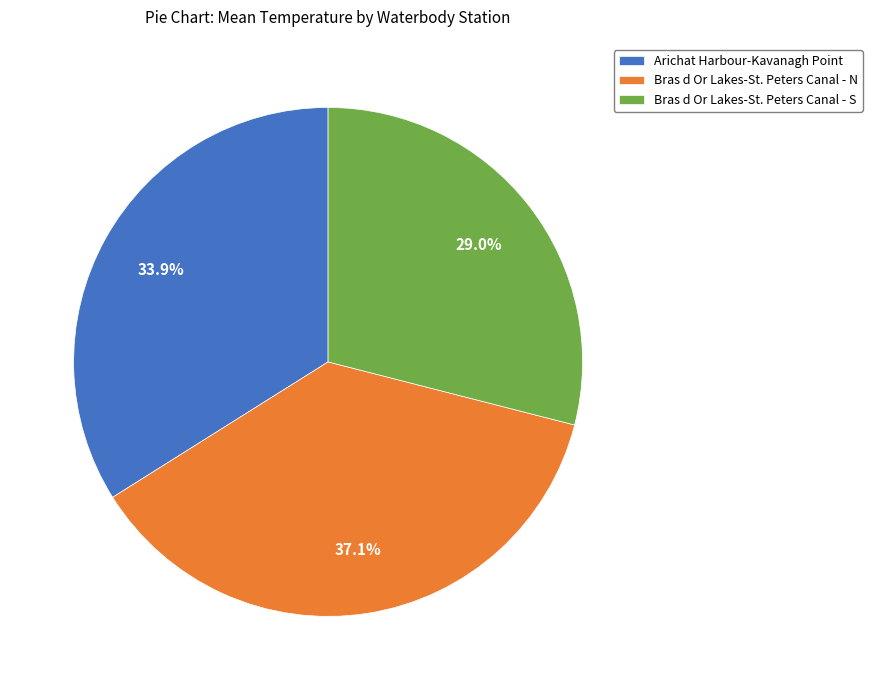

To the nearest percent, what is the average slice percentage?

33%